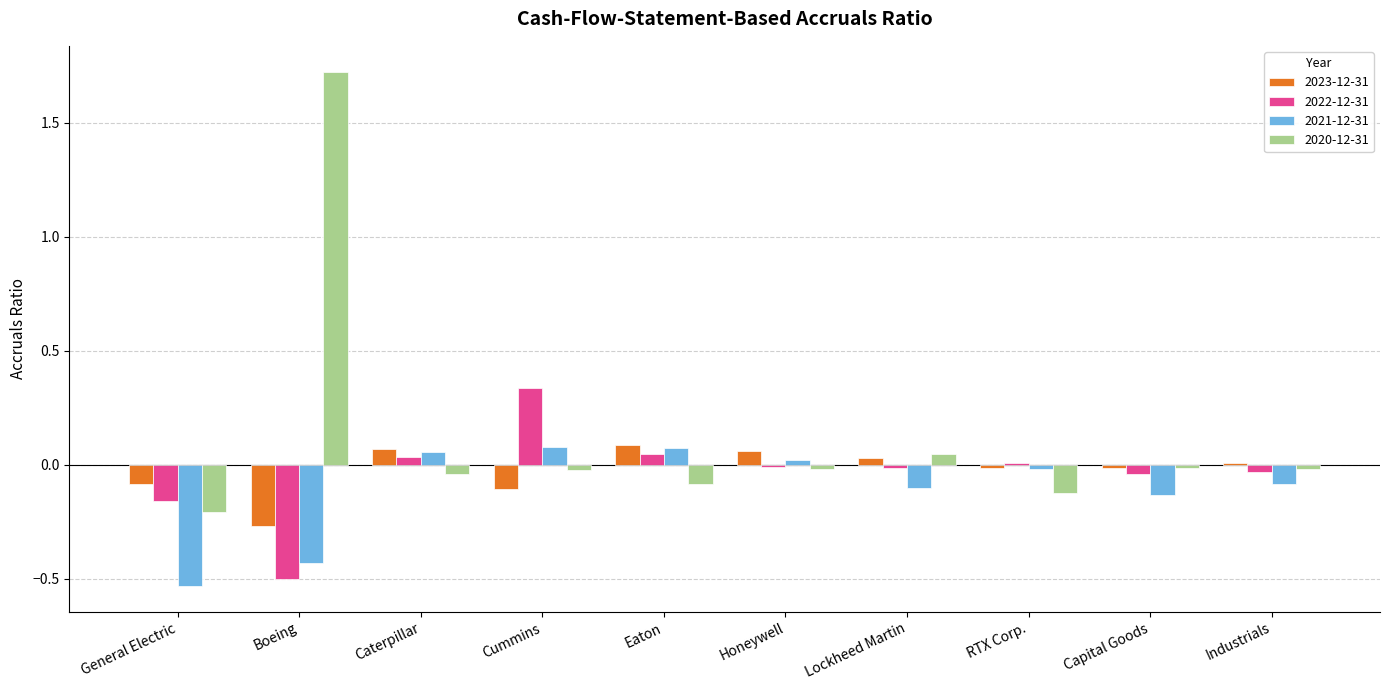

What is the highest value of the 2020-12-31 series?

1.7